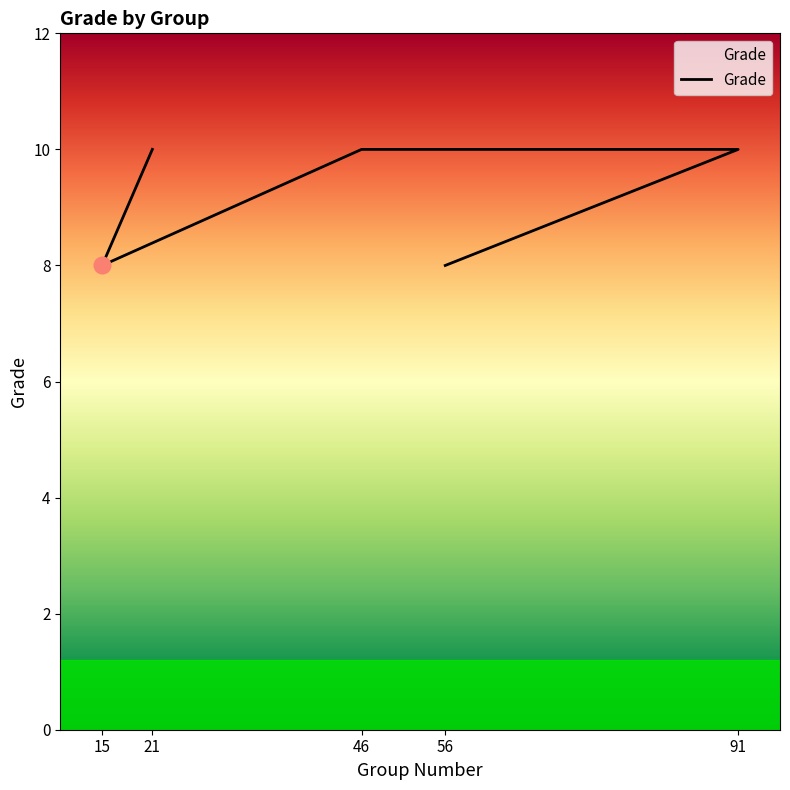

What is the label of the 5th point from the right?

21